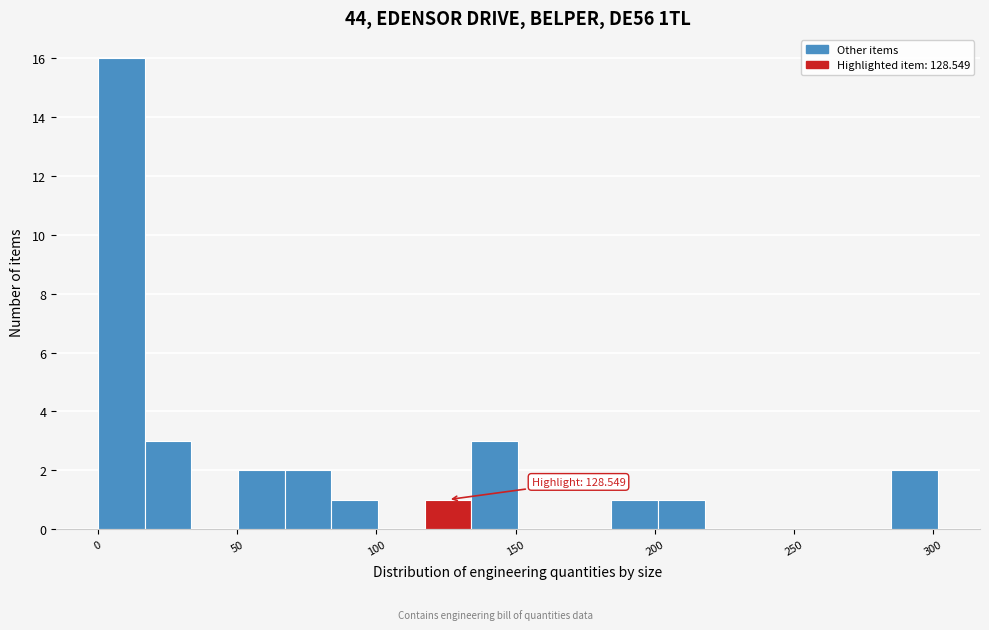

Around what value on the x-axis is the tallest bar? Give the approximate position of its centre, as read against the axis.

10